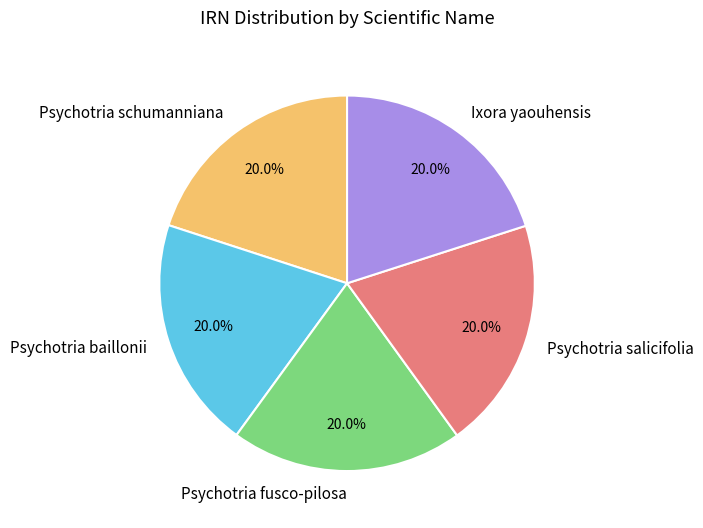

Approximately how many times larger is the value at Psychotria fusco-pilosa compared to Psychotria salicifolia?

1.0